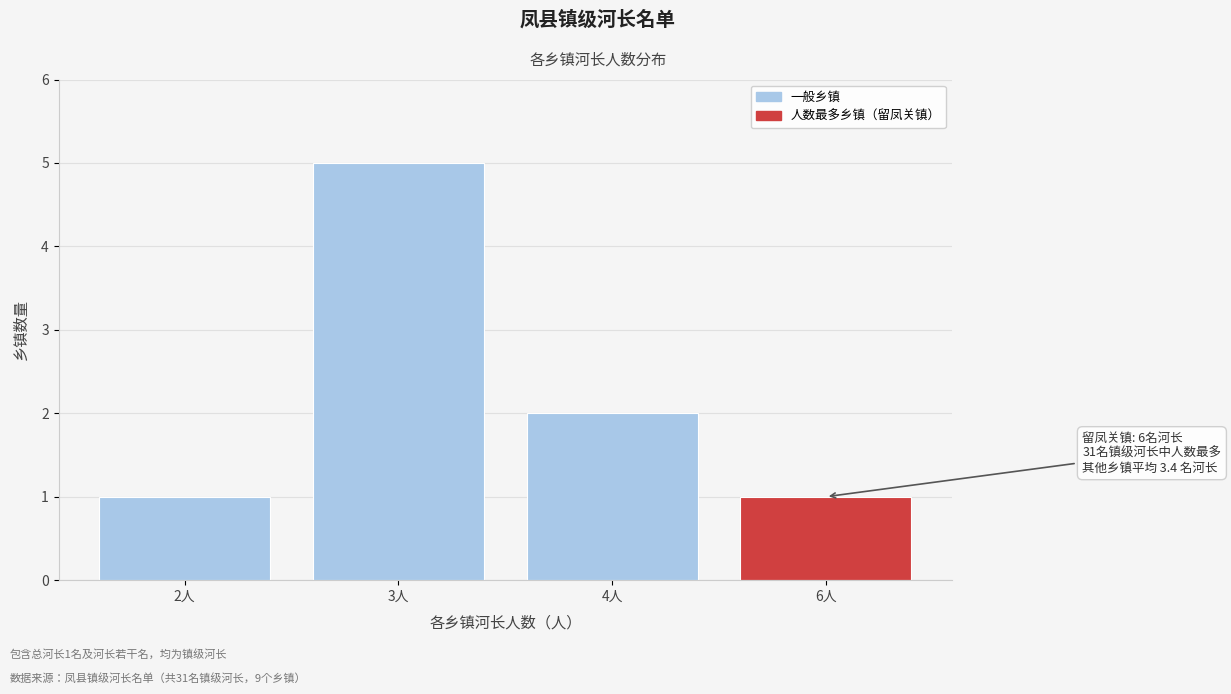

Reading left to right, list all the values displayed in this chart.

2人=1	3人=5	4人=2	6人=1